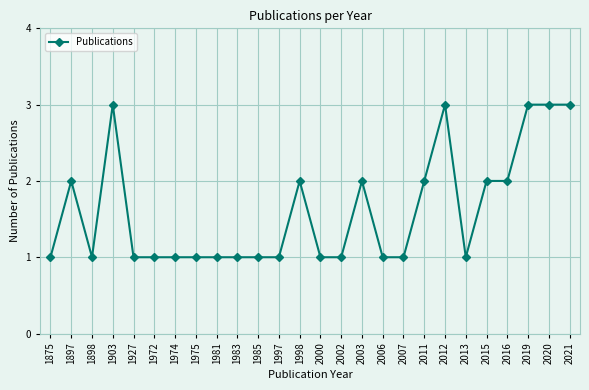

Approximately how many times larger is the value at 1997 compared to 1898?

1.0